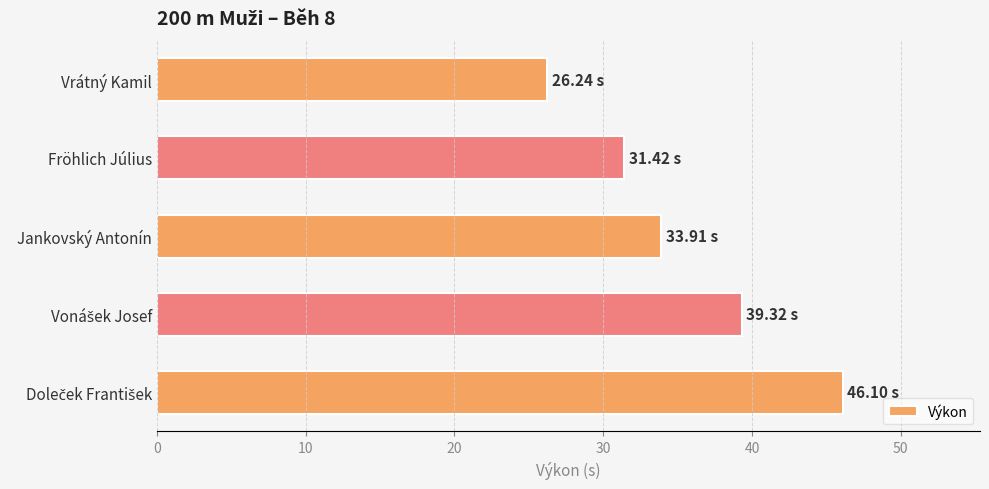

Approximately how many times larger is the value at Vrátný Kamil compared to Jankovský Antonín?

0.8